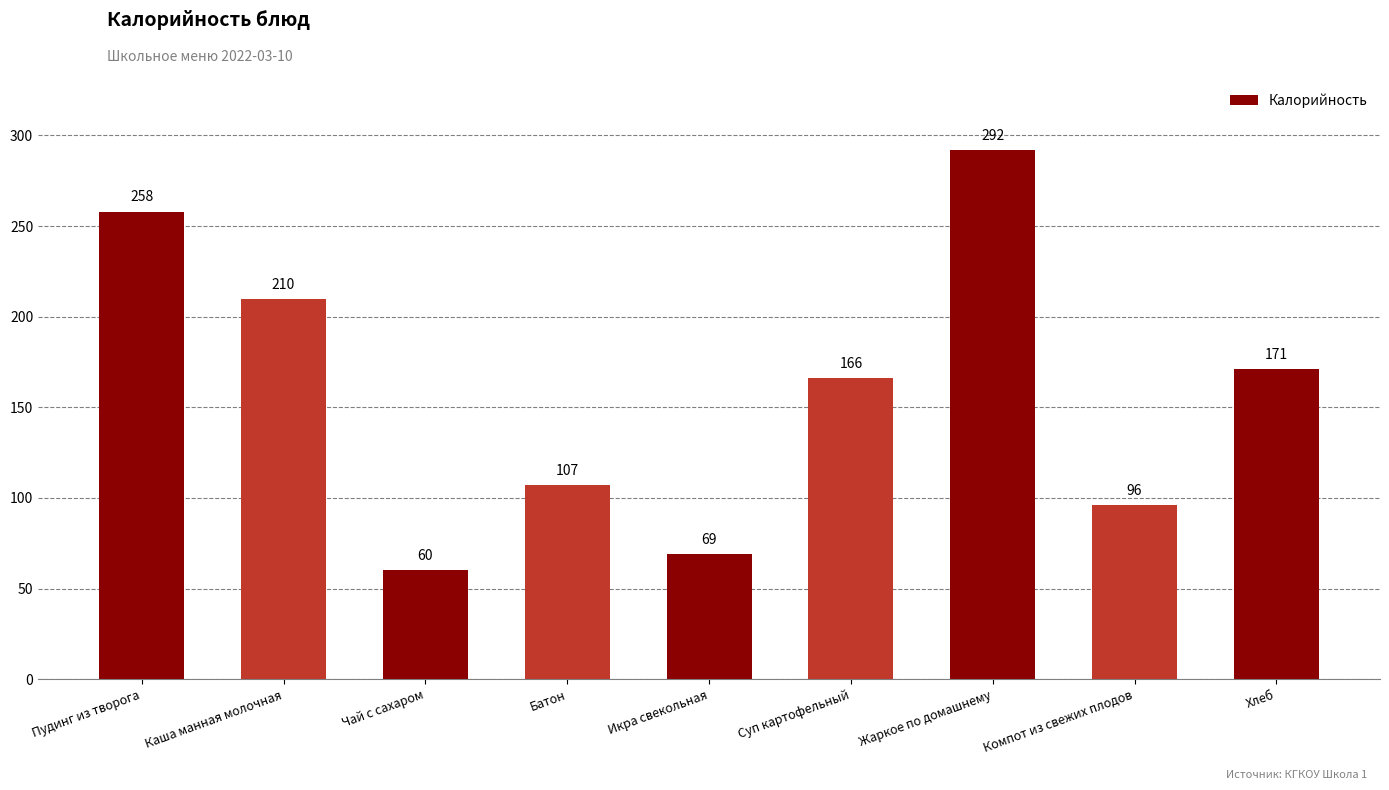

What is the ratio of the value at Чай с сахаром to the value at Хлеб?

0.4